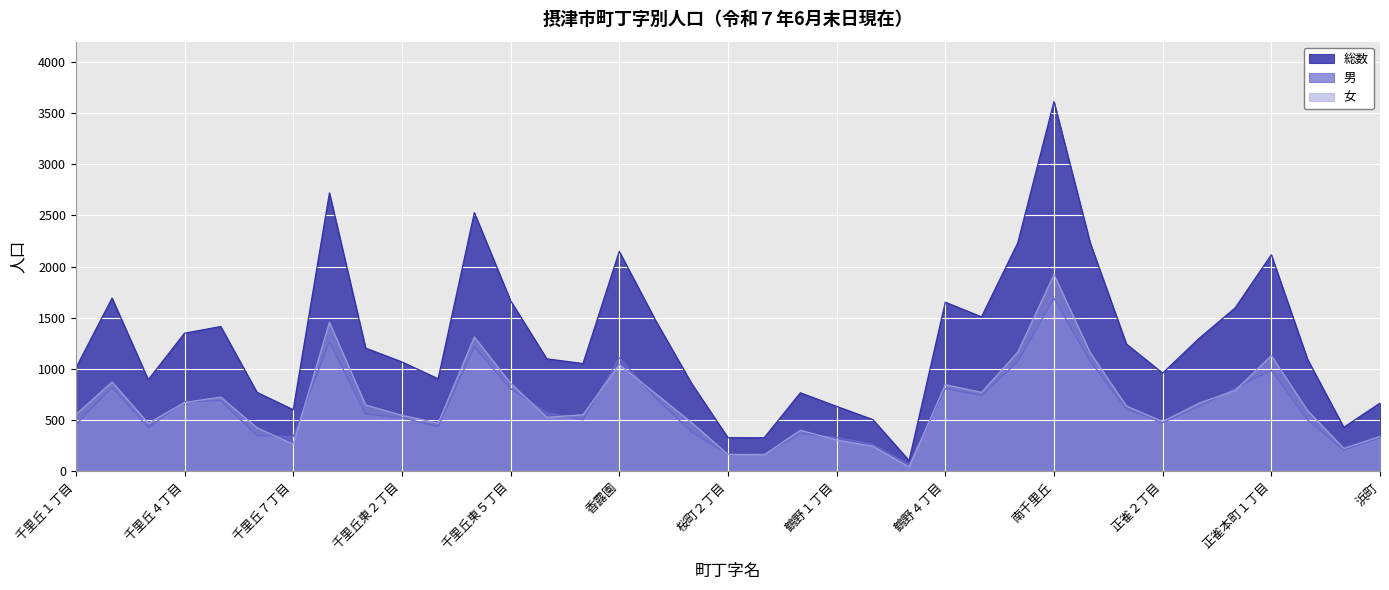

At which category does 総数 reach its first local valley?

千里丘３丁目